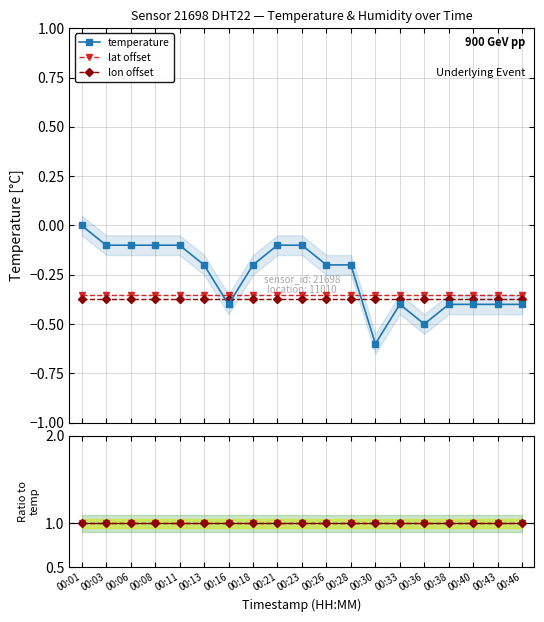

Reading left to right, transcribe all the data shown in this chart.

temperature: 0.0	-0.1	-0.1	-0.1	-0.1	-0.2	-0.4	-0.2	-0.1	-0.1	-0.2	-0.2	-0.6	-0.4	-0.5	-0.4	-0.4	-0.4	-0.4
lat offset: -0.4	-0.4	-0.4	-0.4	-0.4	-0.4	-0.4	-0.4	-0.4	-0.4	-0.4	-0.4	-0.4	-0.4	-0.4	-0.4	-0.4	-0.4	-0.4
lon offset: -0.4	-0.4	-0.4	-0.4	-0.4	-0.4	-0.4	-0.4	-0.4	-0.4	-0.4	-0.4	-0.4	-0.4	-0.4	-0.4	-0.4	-0.4	-0.4
lat ratio: 1.0	1.0	1.0	1.0	1.0	1.0	1.0	1.0	1.0	1.0	1.0	1.0	1.0	1.0	1.0	1.0	1.0	1.0	1.0
lon ratio: 1.0	1.0	1.0	1.0	1.0	1.0	1.0	1.0	1.0	1.0	1.0	1.0	1.0	1.0	1.0	1.0	1.0	1.0	1.0